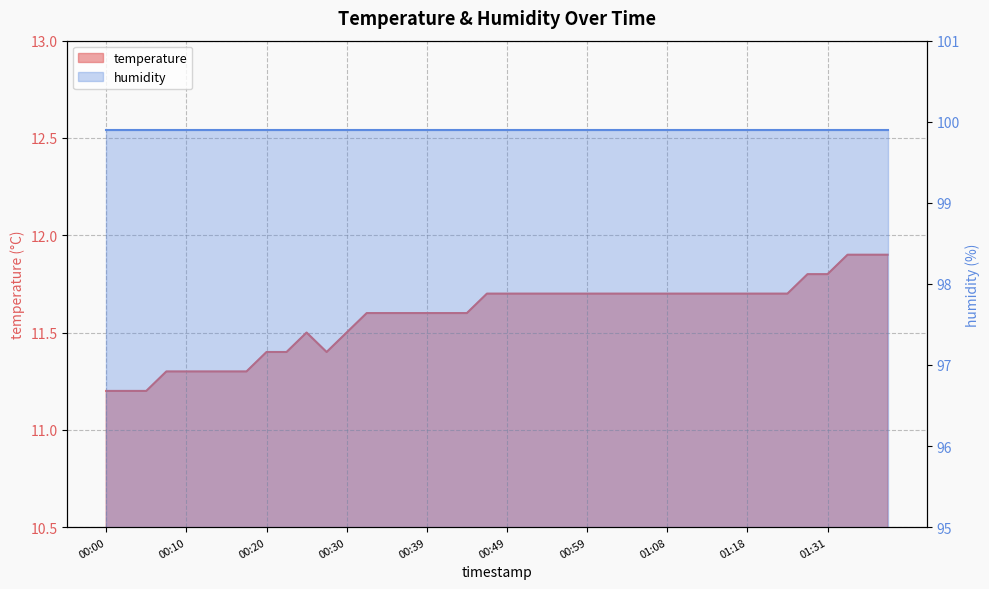

Reading left to right, what are all the values shown in this chart?

11.2	11.2	11.2	11.3	11.3	11.3	11.3	11.3	11.4	11.4	11.5	11.4	11.5	11.6	11.6	11.6	11.6	11.6	11.6	11.7	11.7	11.7	11.7	11.7	11.7	11.7	11.7	11.7	11.7	11.7	11.7	11.7	11.7	11.7	11.7	11.8	11.8	11.9	11.9	11.9